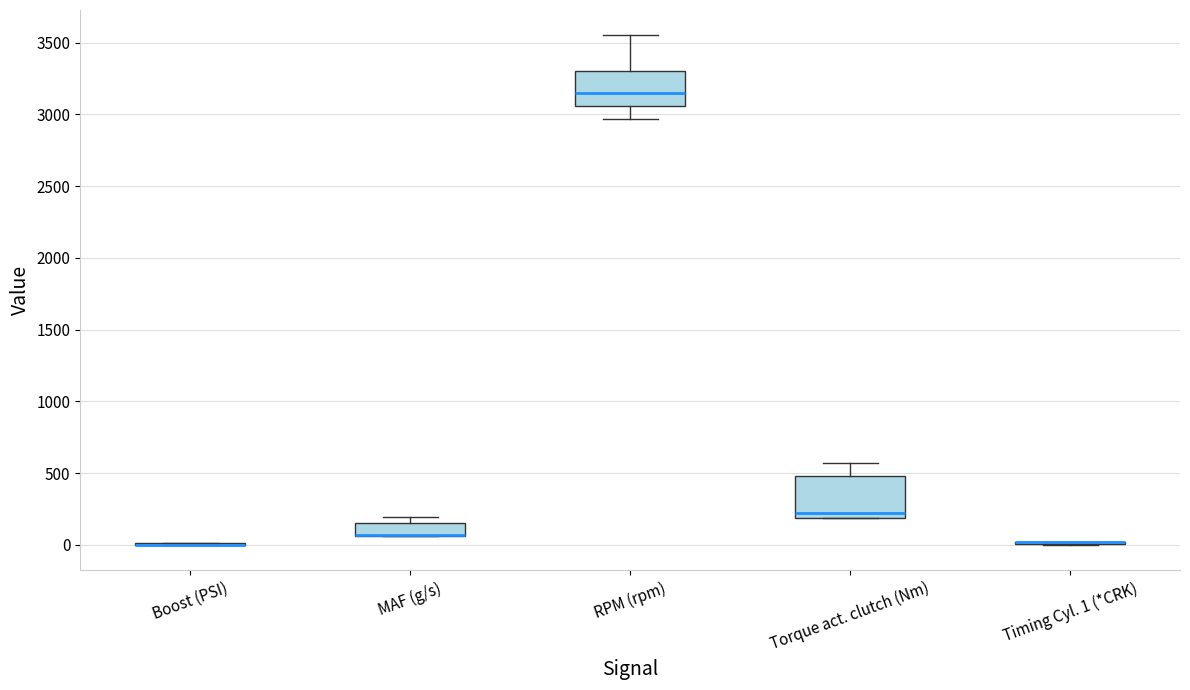

Reading left to right, read every box against the y-axis: the position of its median line, the range the box covers, and the ends of its whiskers. The values are not printed on the chart, so give them approximately, as read against the axis.

Boost (PSI): box collapsed to a line at 0, whiskers 0 to 0
MAF (g/s): median 50 (drawn on the box's lower edge), box 50 to 150, whiskers 50 to 200
RPM (rpm): median 3150, box 3050 to 3300, whiskers 2950 to 3550
Torque act. clutch (Nm): median 250, box 200 to 500, whiskers 200 to 550
Timing Cyl. 1 (*CRK): box collapsed to a line at 0, whiskers 0 to 0